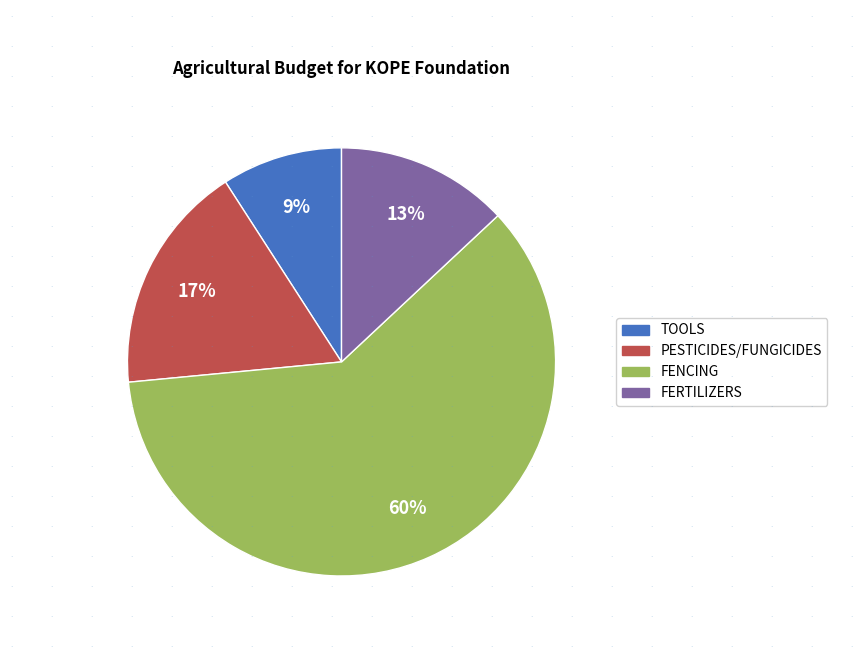

What is the smallest slice in the pie chart?

TOOLS